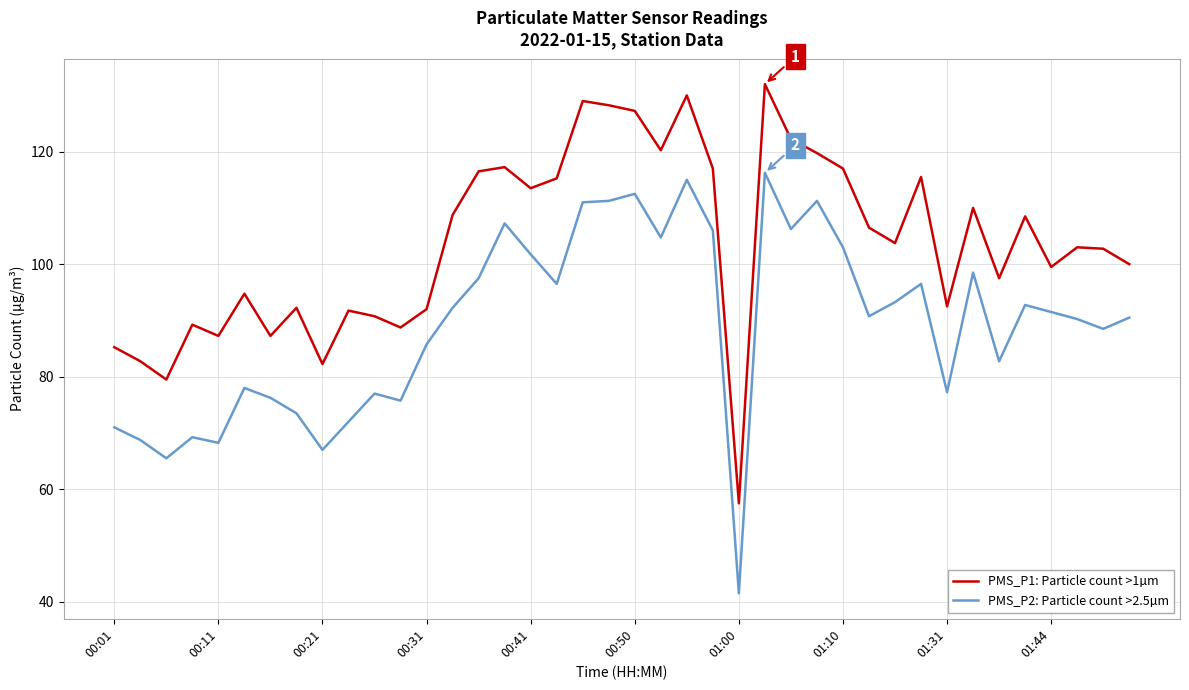

List the series in order of their overall mean, highest first.

PMS_P1: Particle count >1µm, PMS_P2: Particle count >2.5µm